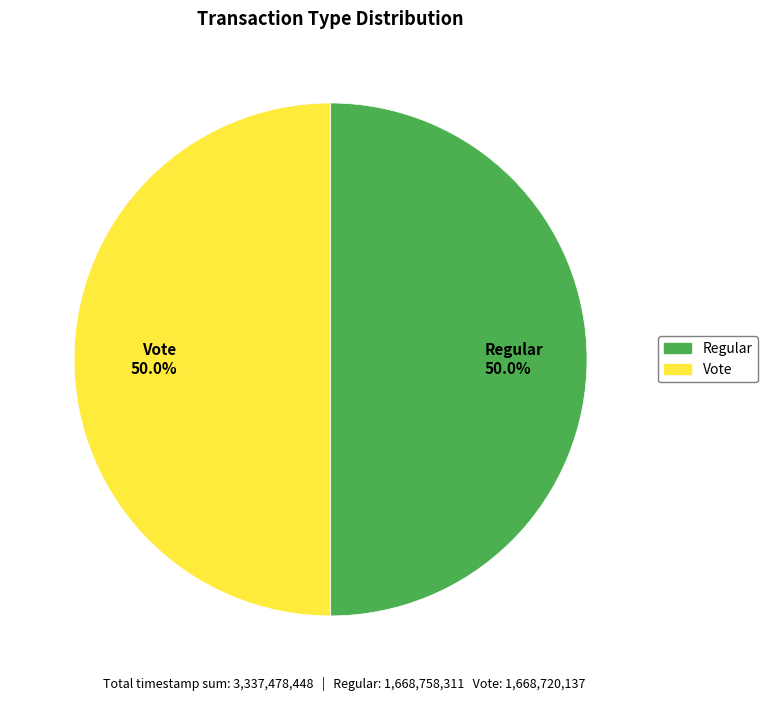

What is the ratio of the value at Vote 50.0% to the value at Regular 50.0%?

1.0